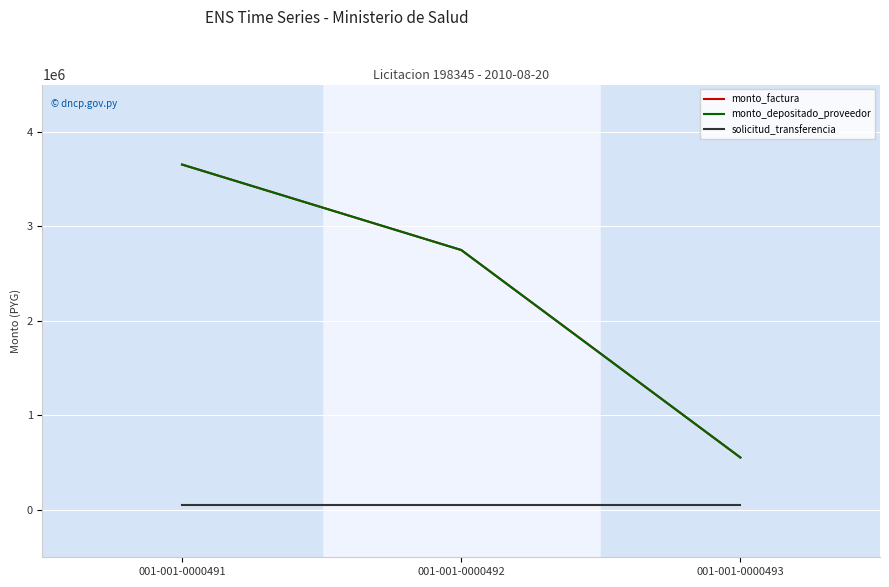

How many lines are shown in the chart?

3